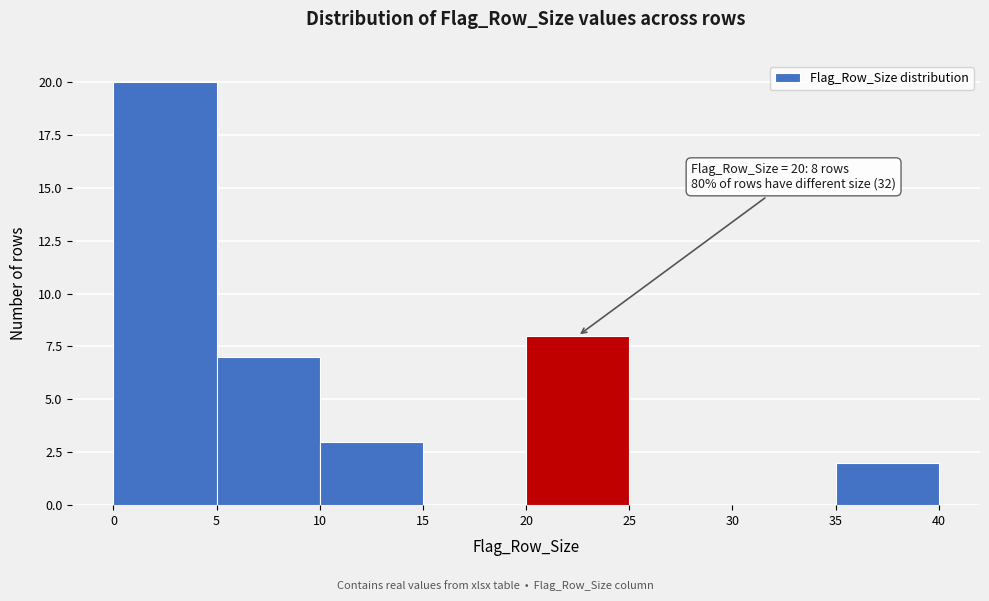

Over which range of the x-axis is the bar tallest?

0 to 5